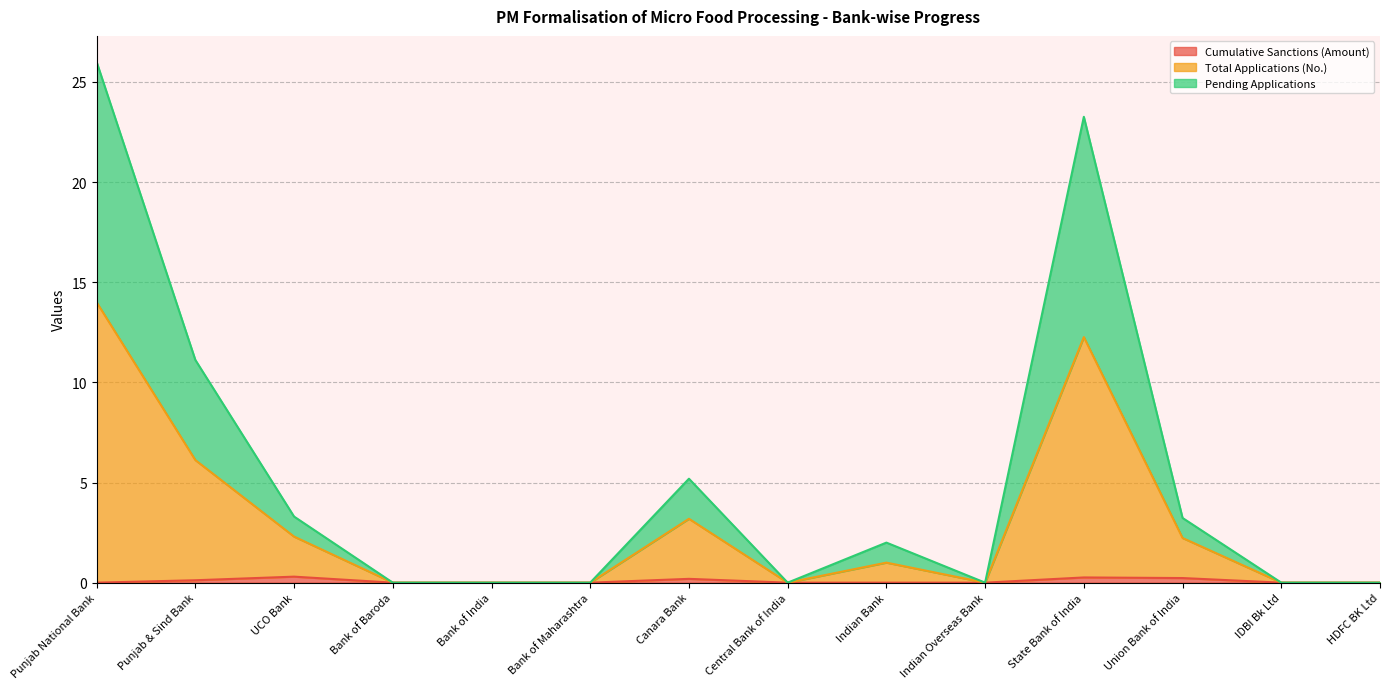

Reading right to left, extract all data points from this chart.

Cumulative Sanctions (Amount): 0.0	0.0	0.2	0.3	0.0	0.0	0.0	0.2	0.0	0.0	0.0	0.3	0.1	0.0
Total Applications (No.): 0.0	0.0	2.2	12.3	0.0	1.0	0.0	3.2	0.0	0.0	0.0	2.3	6.1	14.0
Pending Applications: 0.0	0.0	3.2	23.3	0.0	2.0	0.0	5.2	0.0	0.0	0.0	3.3	11.1	26.0